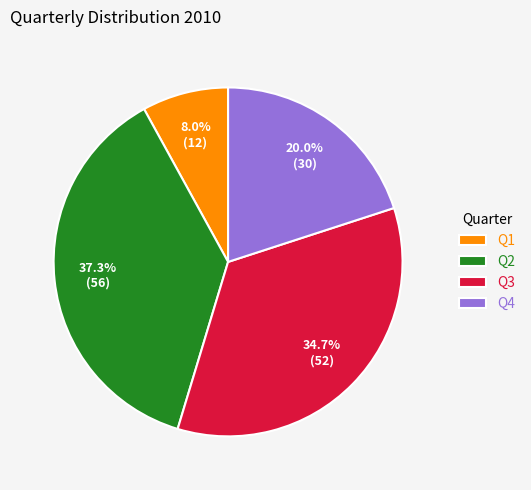

To the nearest percent, what portion does Q3 represent?

35%